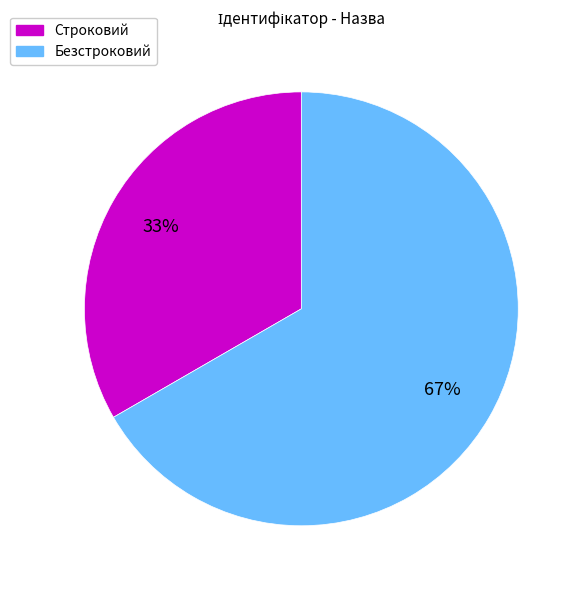

Approximately how many times larger is the value at Строковий compared to Безстроковий?

0.5